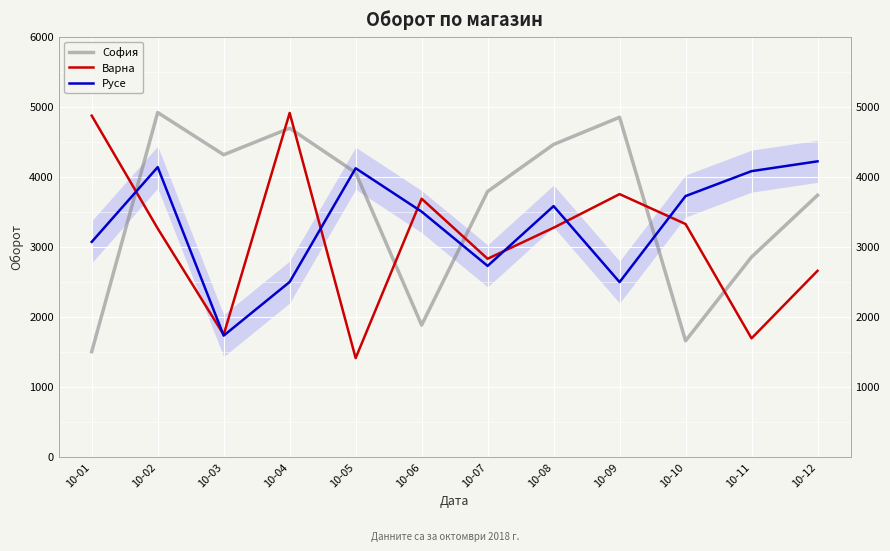

Reading left to right, extract all data points from this chart.

София: 10-01=1502	10-02=4916	10-03=4313	10-04=4692	10-05=4057	10-06=1882	10-07=3789	10-08=4460	10-09=4848	10-10=1657	10-11=2853	10-12=3735
Варна: 10-01=4871	10-02=3260	10-03=1744	10-04=4910	10-05=1410	10-06=3685	10-07=2828	10-08=3271	10-09=3751	10-10=3324	10-11=1692	10-12=2656
Русе: 10-01=3069	10-02=4136	10-03=1731	10-04=2497	10-05=4120	10-06=3501	10-07=2726	10-08=3580	10-09=2495	10-10=3723	10-11=4079	10-12=4219